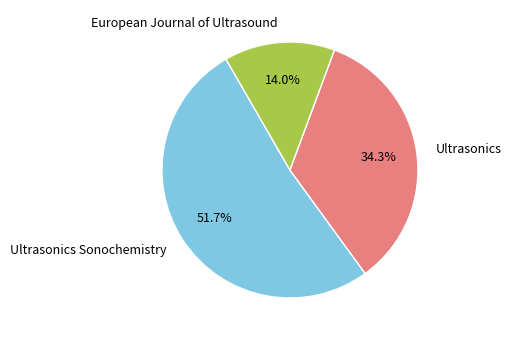

To the nearest percent, what is the difference between the largest and smallest slice percentages?

38%